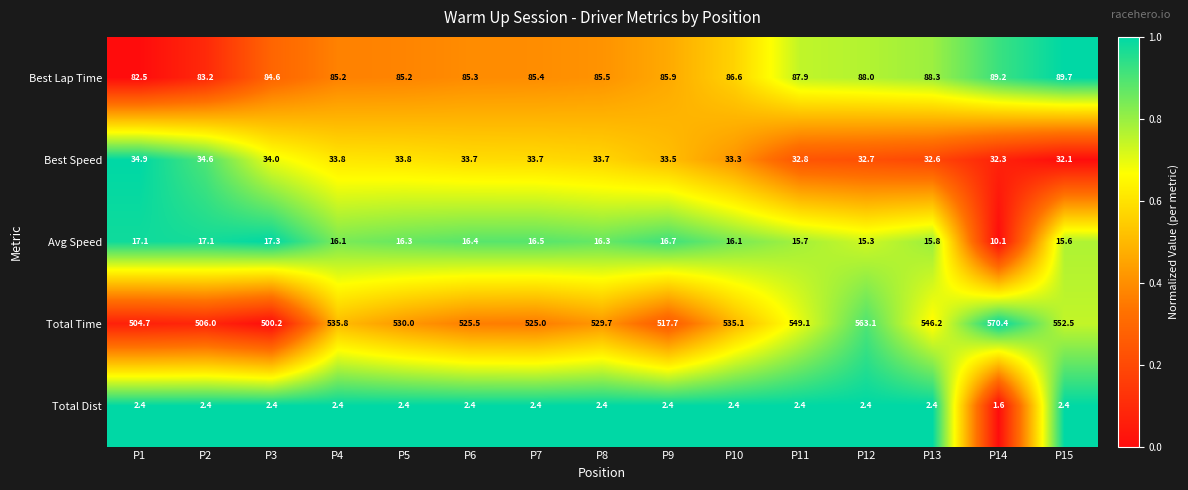

True or false: Best Speed has a value of 19.0 at P12.

False